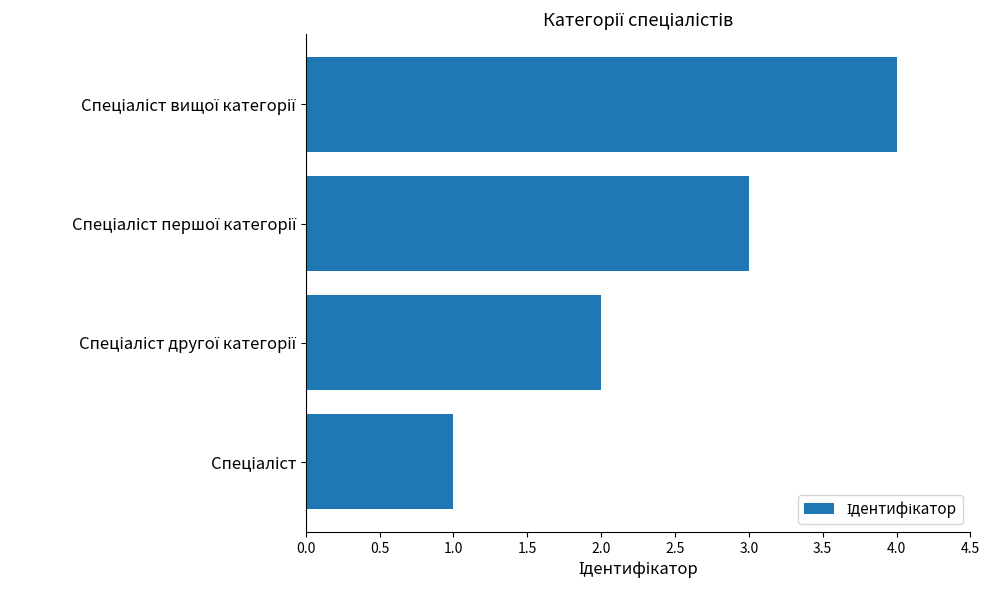

How many bars are there in total?

4